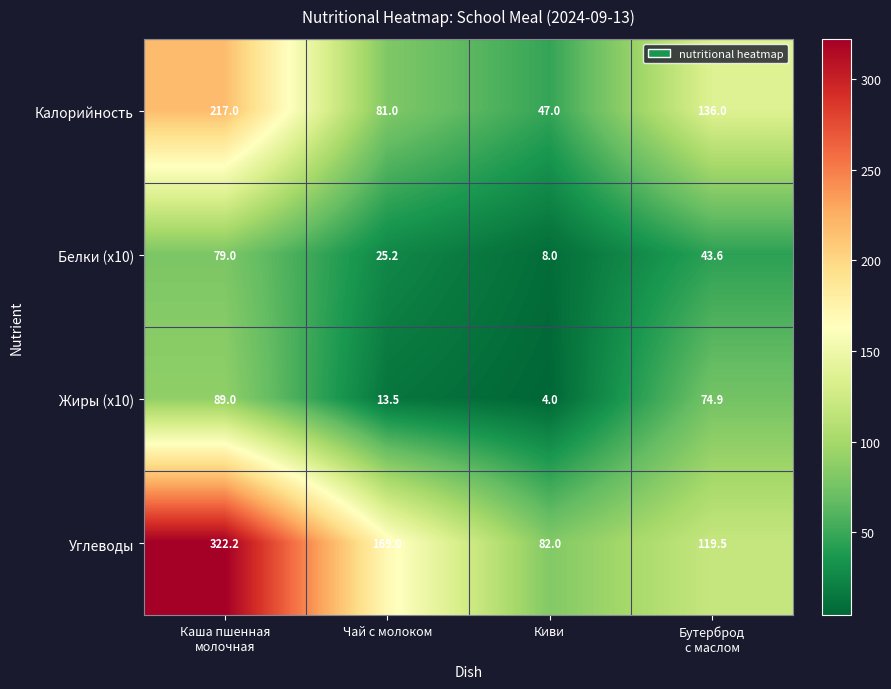

Which label corresponds to the smallest value in the chart?

Киви